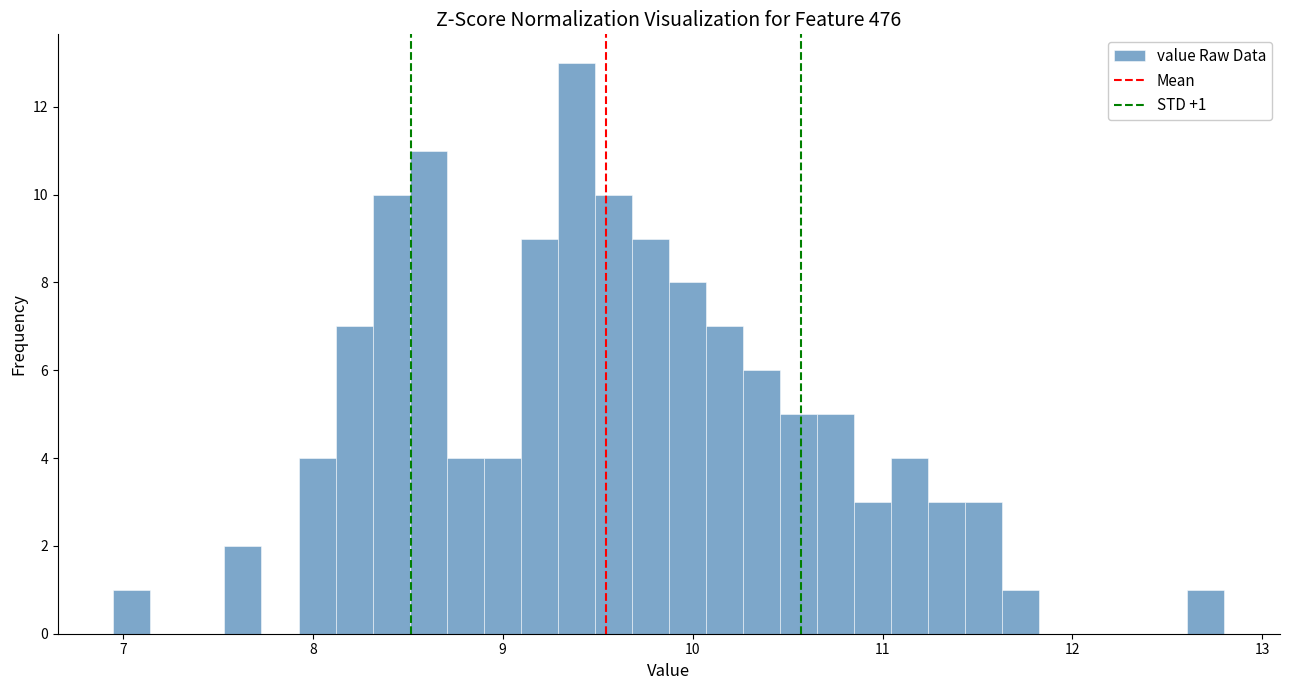

Around what value on the x-axis is the tallest bar? Give the approximate position of its centre, as read against the axis.

9.4